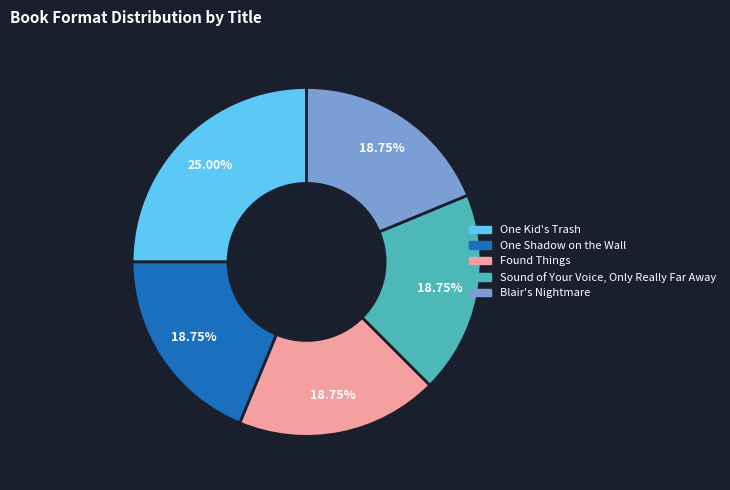

What is the largest slice in the pie chart?

One Kid's Trash